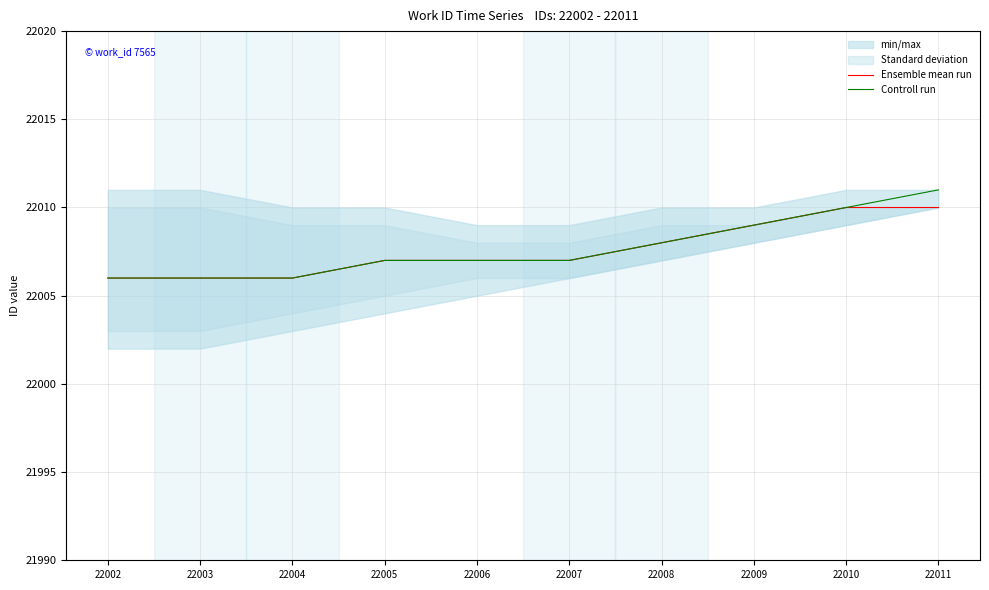

What is the value of the Controll run point at the 8th from the left?

22009